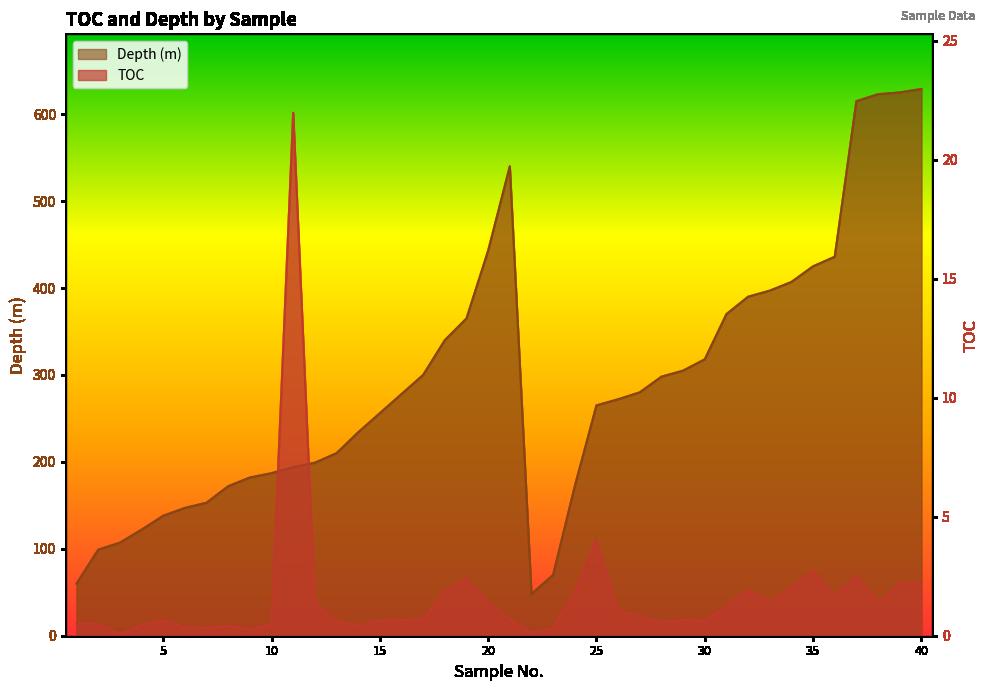

How many series are shown in this chart?

2